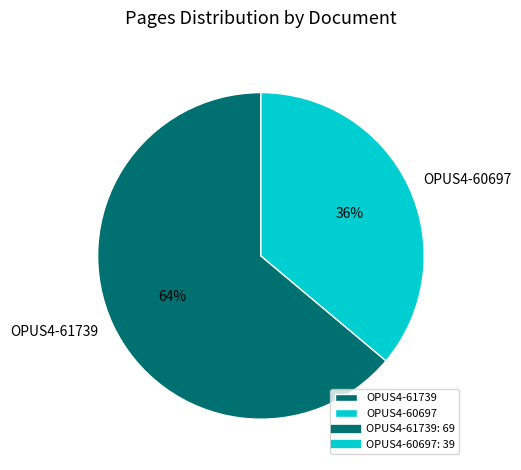

Which category has the biggest portion of the pie?

OPUS4-61739